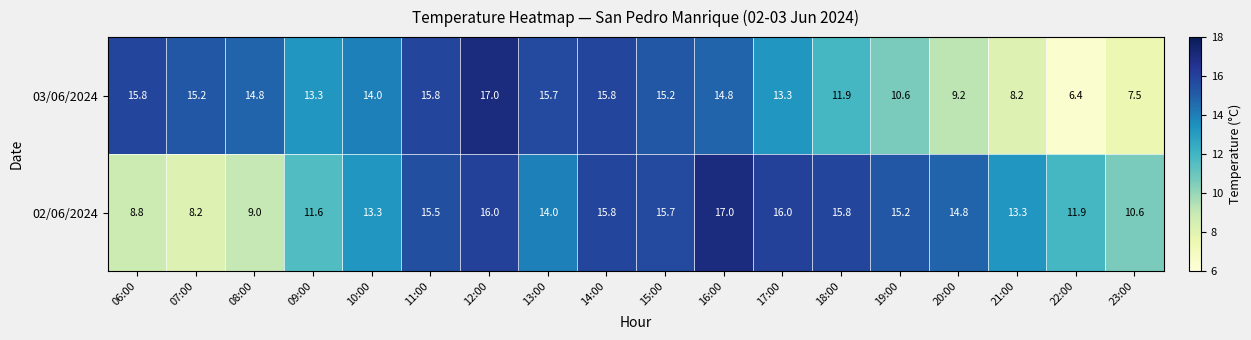

Rank the series by their average value, from highest to lowest.

02/06/2024, 03/06/2024